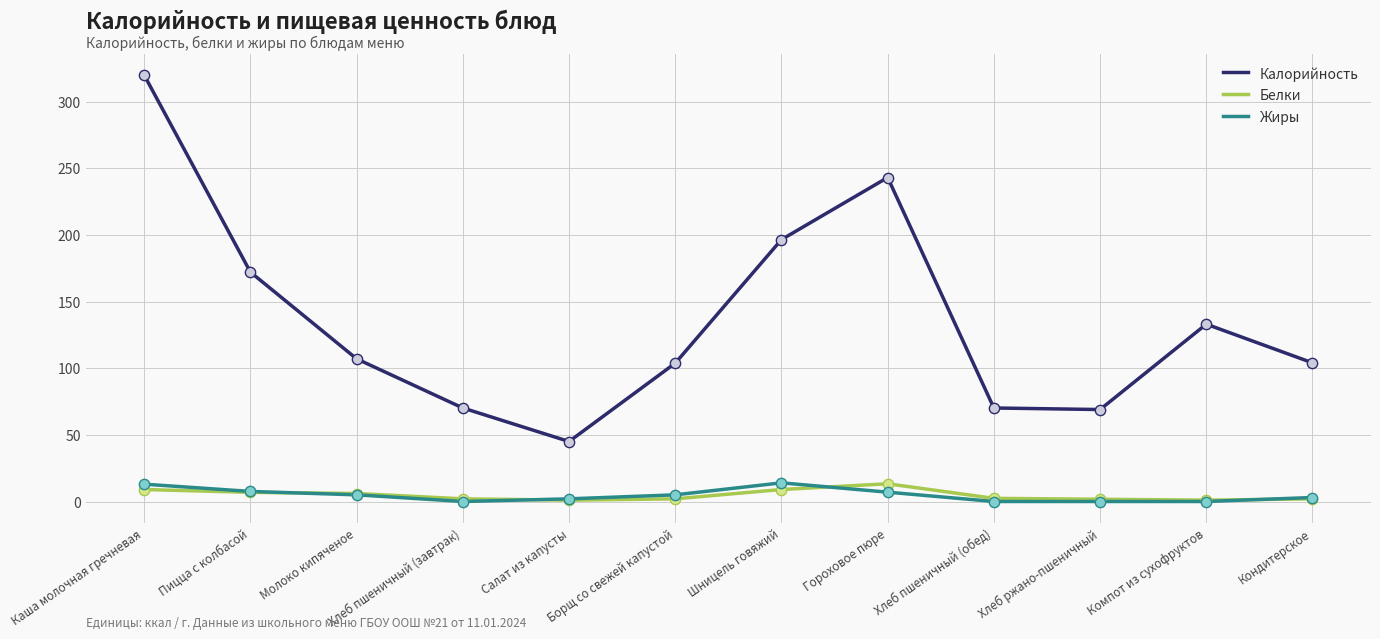

Which series has the largest range (max minus min)?

Калорийность